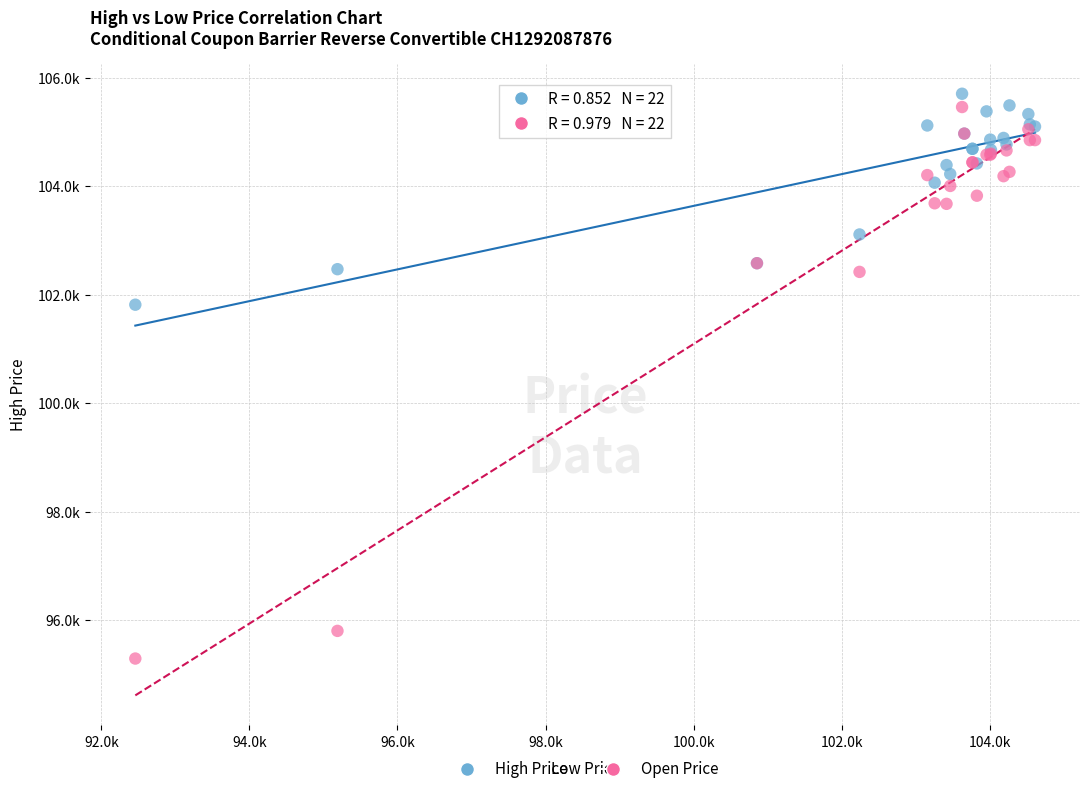

Which series has the largest Y range (max minus min)?

Open Price